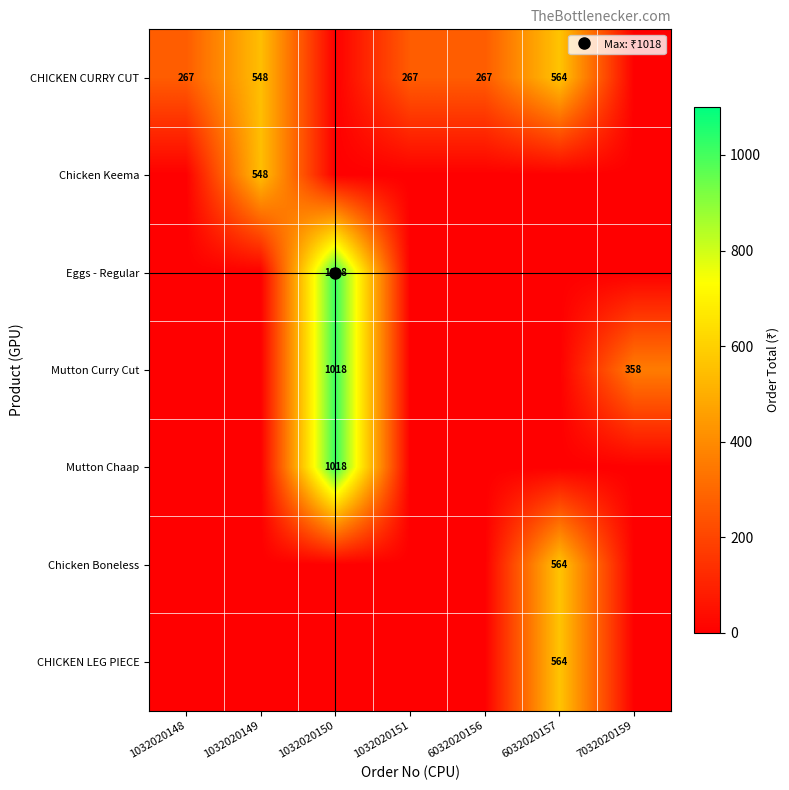

The value of Mutton Curry Cut at 7032020159 is 358. True or false?

True